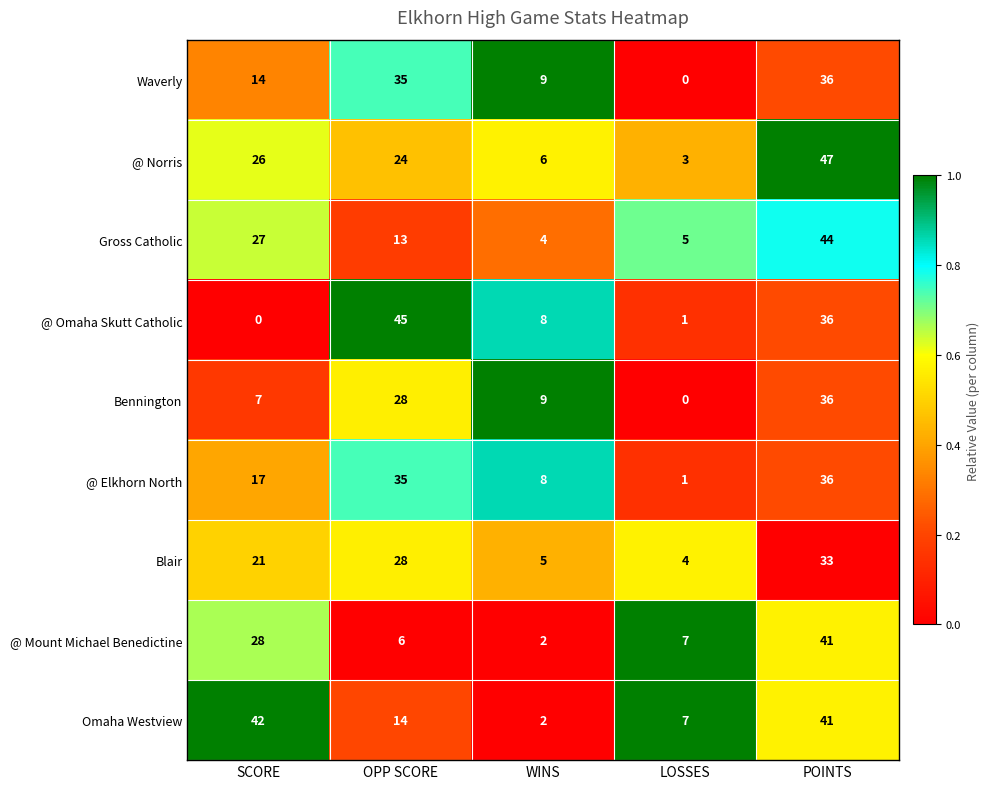

What is the average value of the @ Elkhorn North series?

19